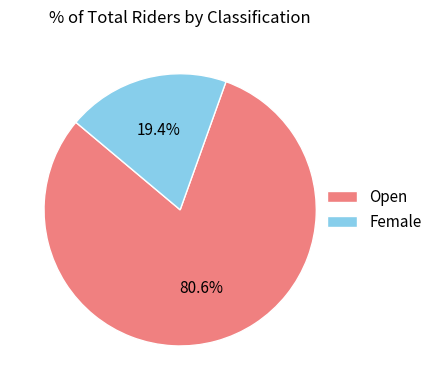

What is the ratio of the value at Female to the value at Open?

0.2